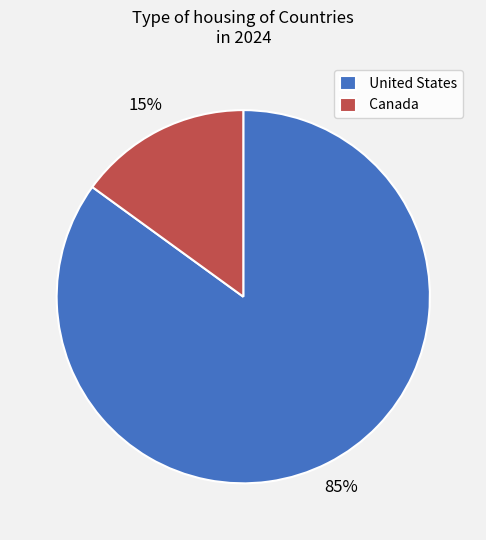

Rank the categories by value from lowest to highest.

Canada, United States